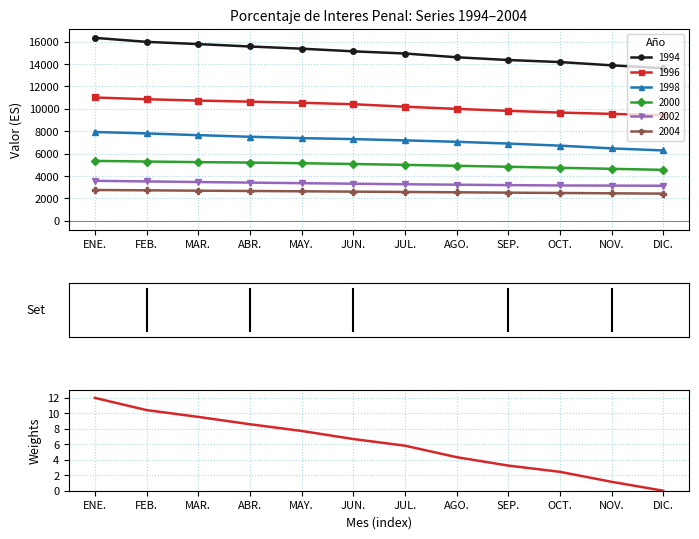

What is the value of the 2002 point at the 10th from the left?

3151.0